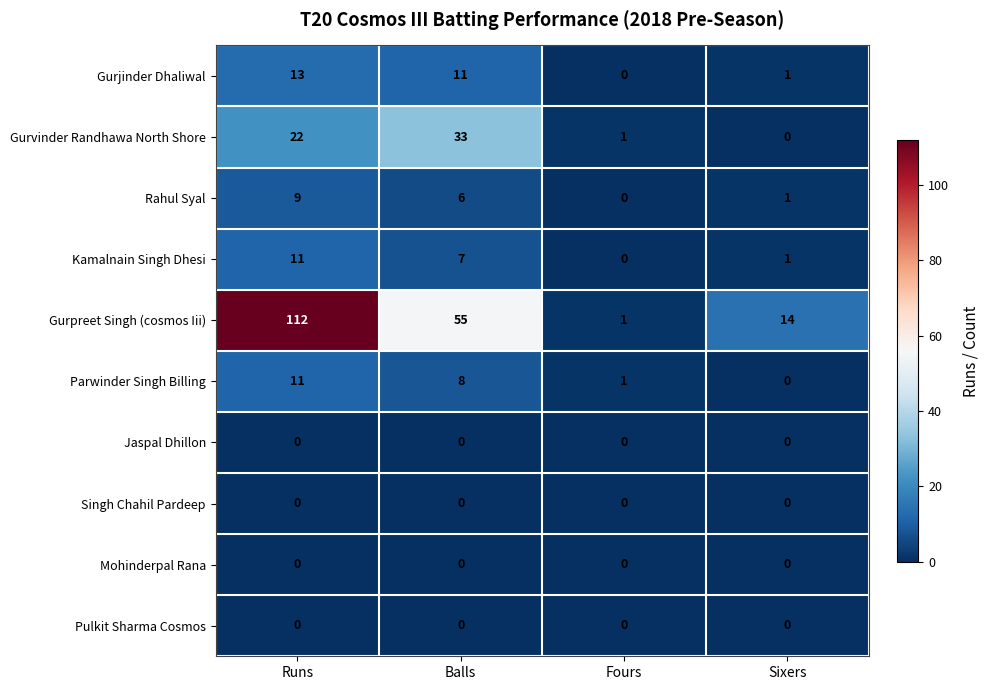

What is the spread (max minus min) of values at Fours?

1